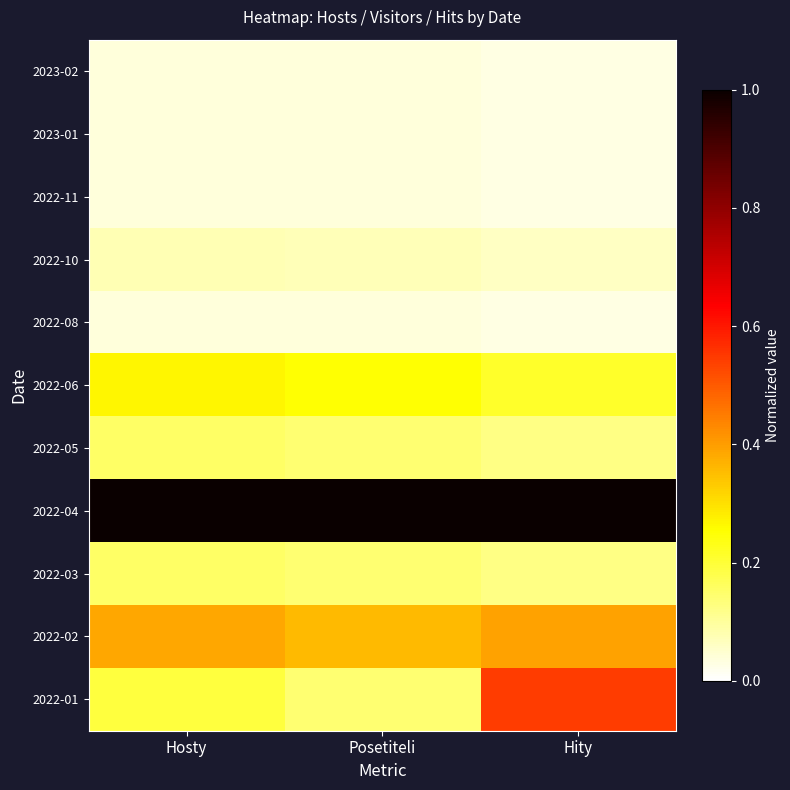

Which series has the widest spread of values?

2022-01